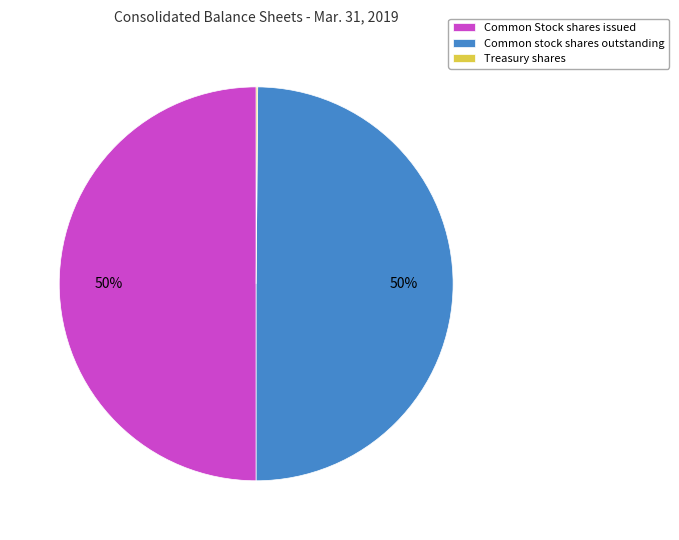

The Common stock shares outstanding slice represents 63% of the pie. True or false?

False